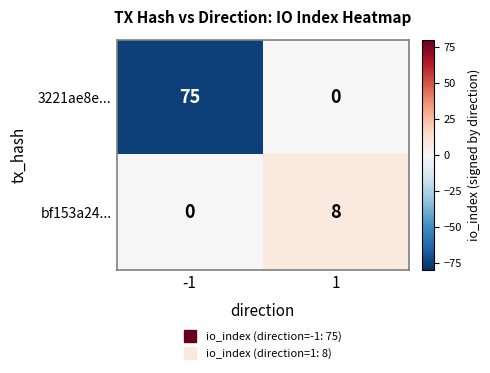

How many data points does each series have?

2